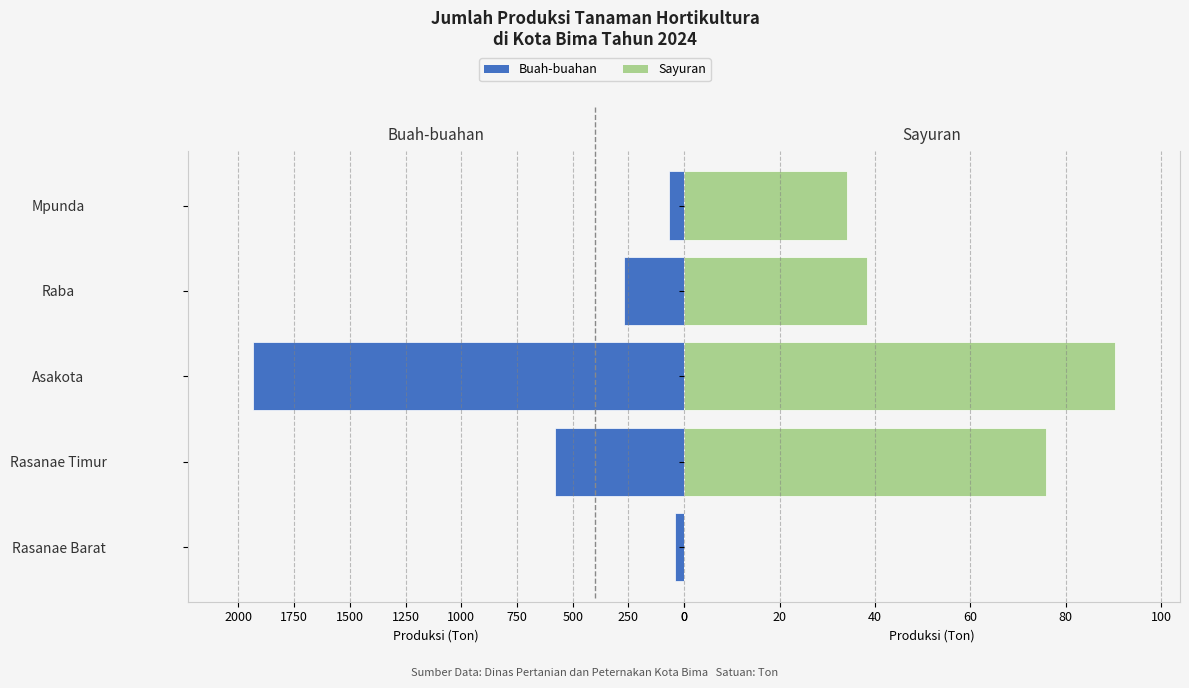

Is it true that Buah-buahan equals 367.7 at 750?

False